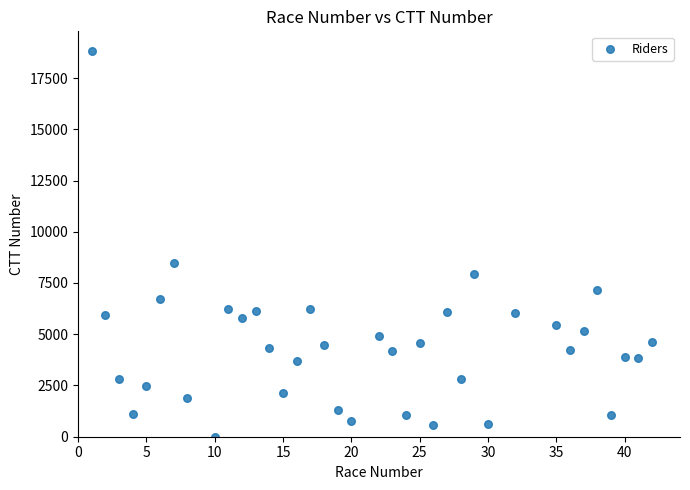

What is the range of Y values (max minus min)?

18829